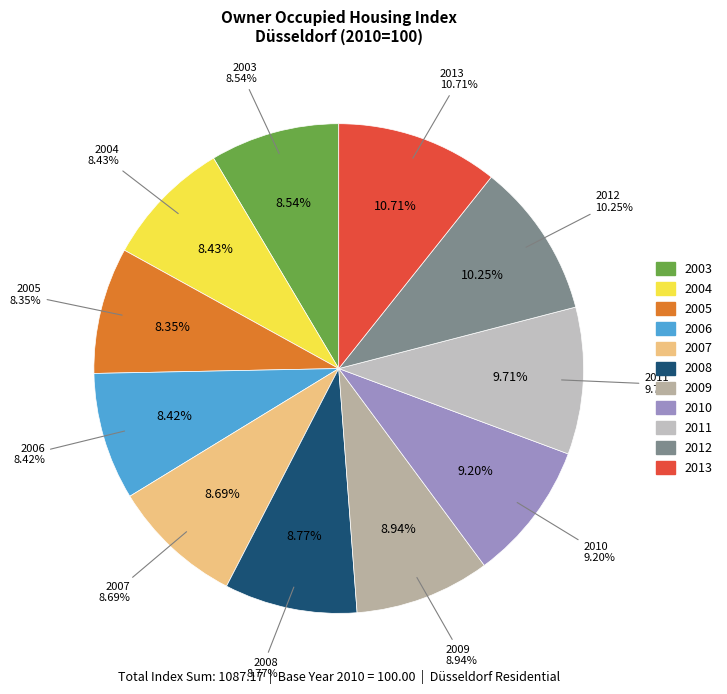

The 2009 slice represents 15% of the pie. True or false?

False